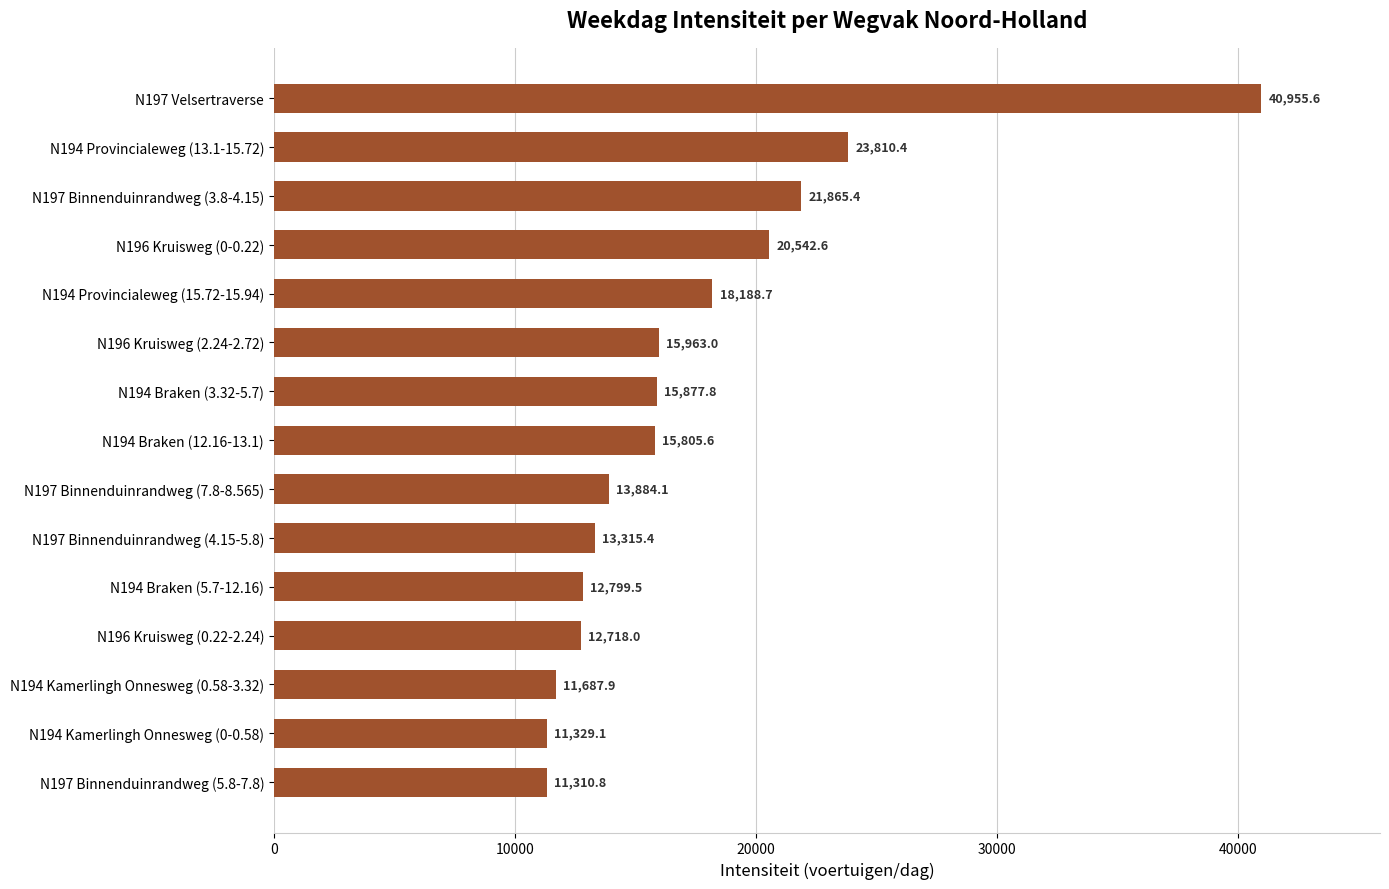

Reading bottom to top, list all the values displayed in this chart.

N197 Binnenduinrandweg (5.8-7.8)=11310.8	N194 Kamerlingh Onnesweg (0-0.58)=11329.1	N194 Kamerlingh Onnesweg (0.58-3.32)=11687.9	N196 Kruisweg (0.22-2.24)=12718.0	N194 Braken (5.7-12.16)=12799.5	N197 Binnenduinrandweg (4.15-5.8)=13315.4	N197 Binnenduinrandweg (7.8-8.565)=13884.1	N194 Braken (12.16-13.1)=15805.6	N194 Braken (3.32-5.7)=15877.8	N196 Kruisweg (2.24-2.72)=15963.0	N194 Provincialeweg (15.72-15.94)=18188.7	N196 Kruisweg (0-0.22)=20542.6	N197 Binnenduinrandweg (3.8-4.15)=21865.4	N194 Provincialeweg (13.1-15.72)=23810.4	N197 Velsertraverse=40955.6